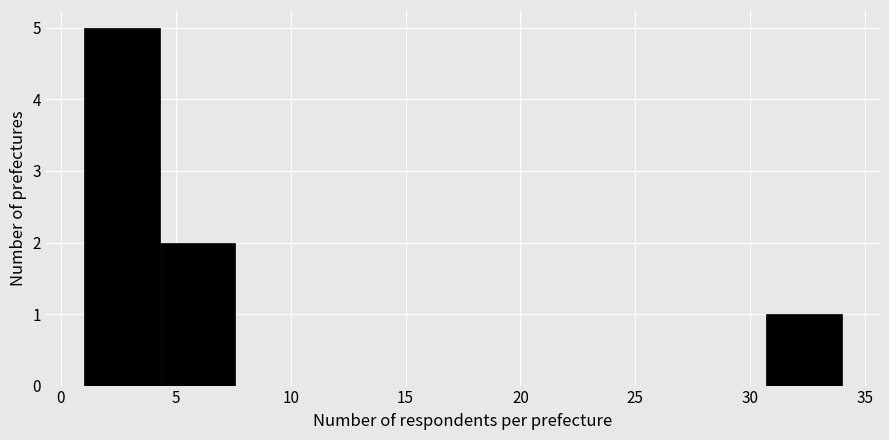

Which range on the x-axis has the tallest bar?

1.0 to 4.3